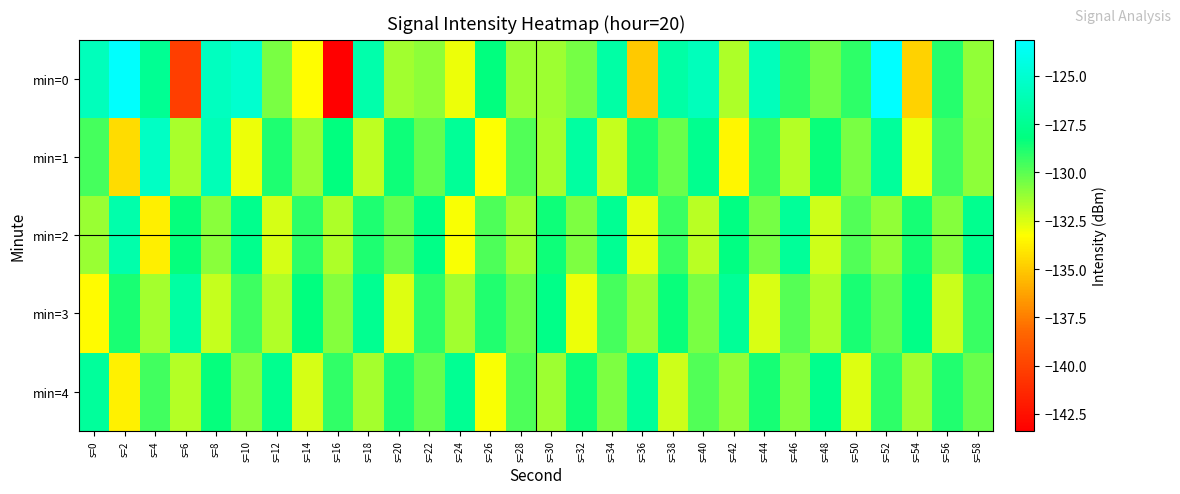

Which series changed the most between s=22 and s=44?

min=0